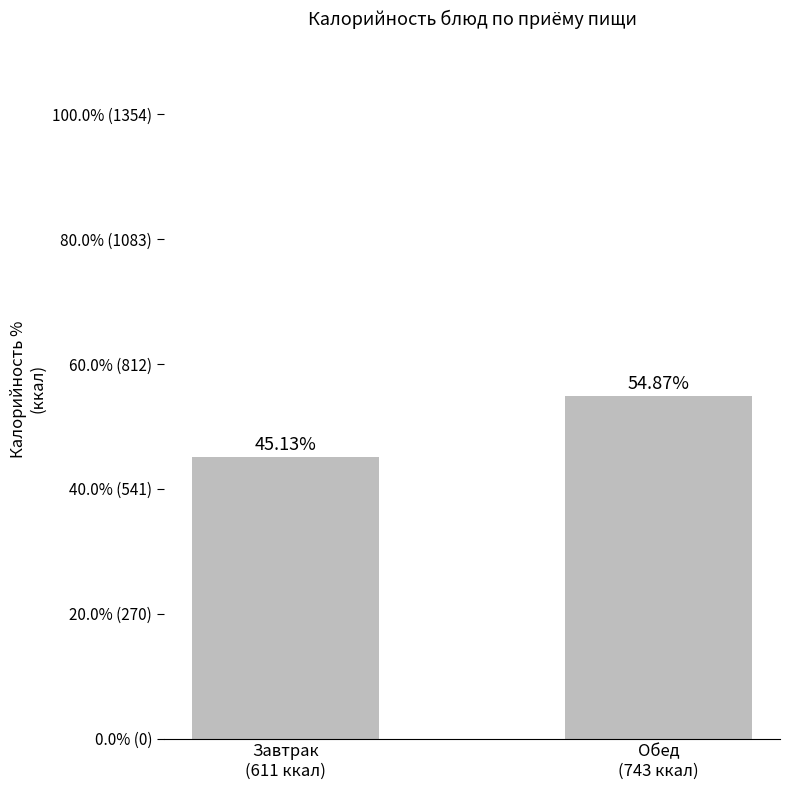

Does the chart contain any negative values?

No